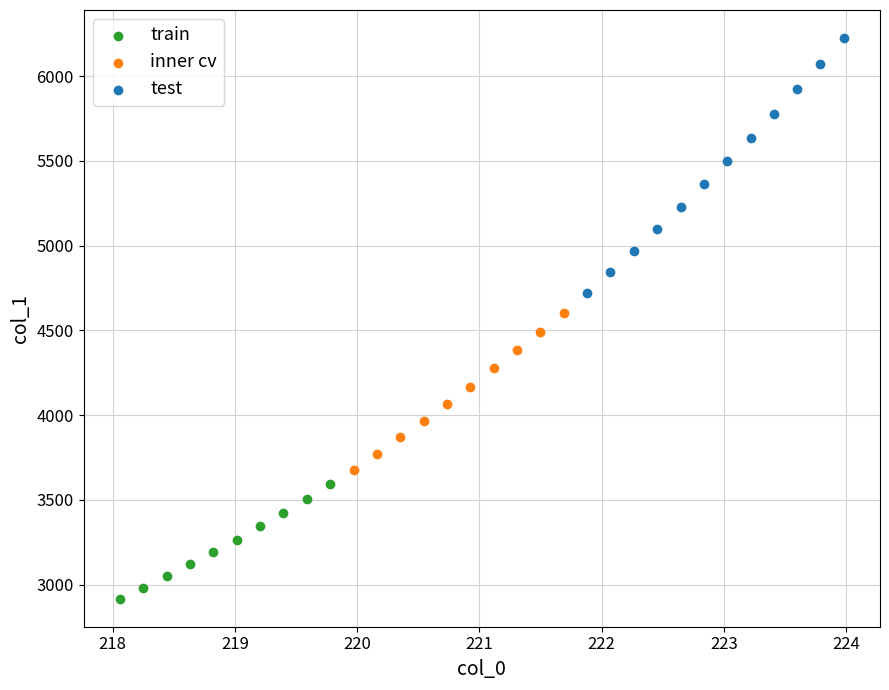

Which series contains the highest Y value?

test